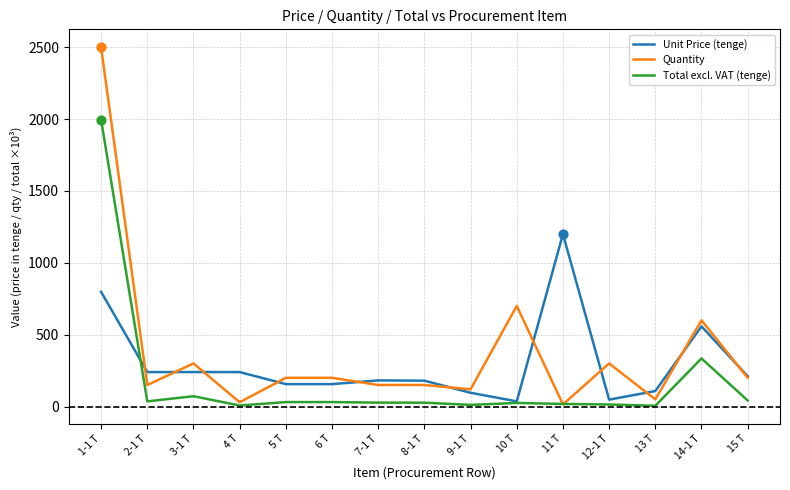

Is the value of Total excl. VAT (tenge) at 9-1 Т greater than the value of Unit Price (tenge) at 5 Т?

No